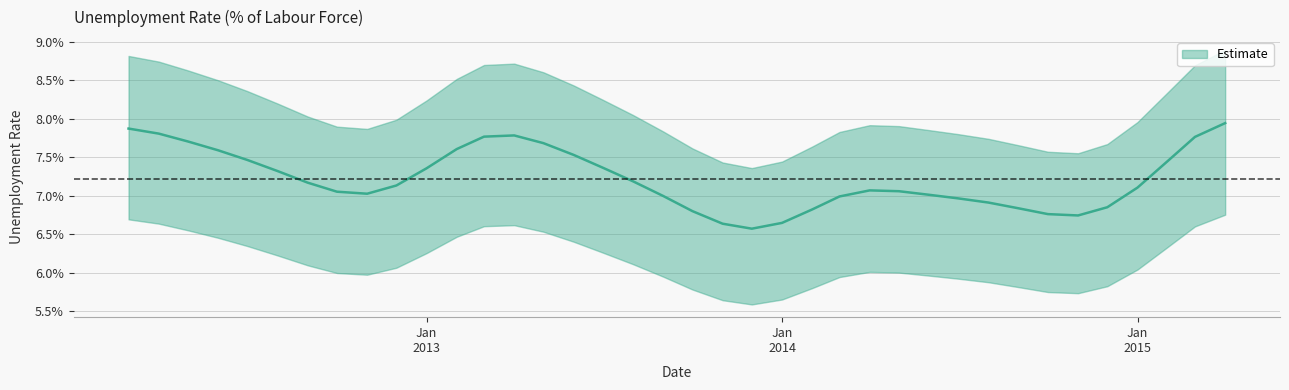

Between 2013-06-01 and 2012-06-01, which is larger?

2012-06-01